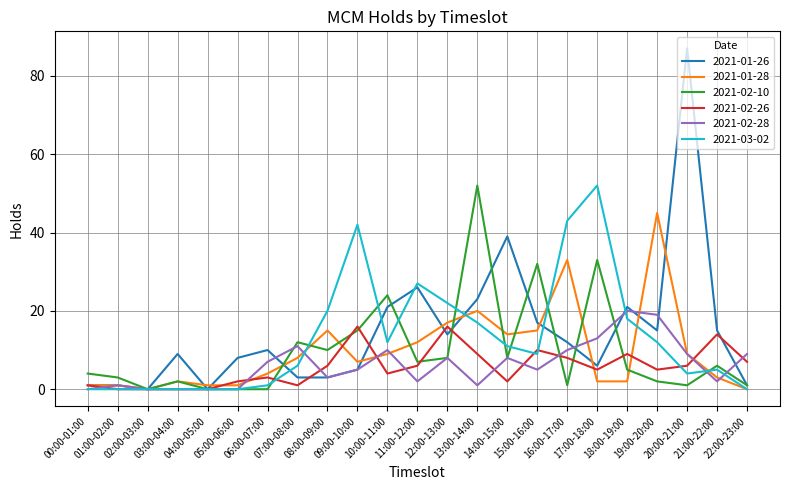

What is the total value across all series at 00:00-01:00?

7